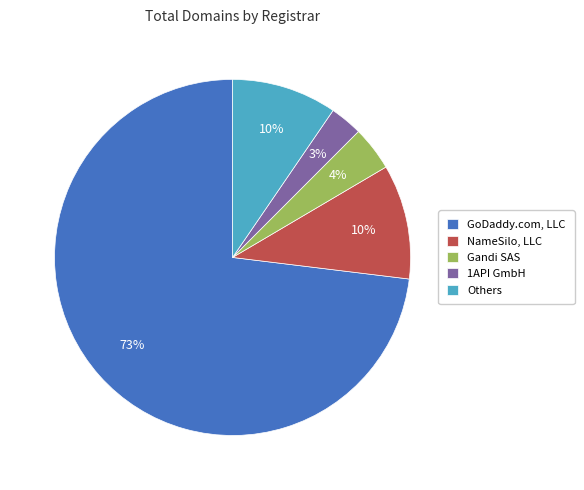

To the nearest percent, what is the difference between the largest and smallest slice percentages?

70%